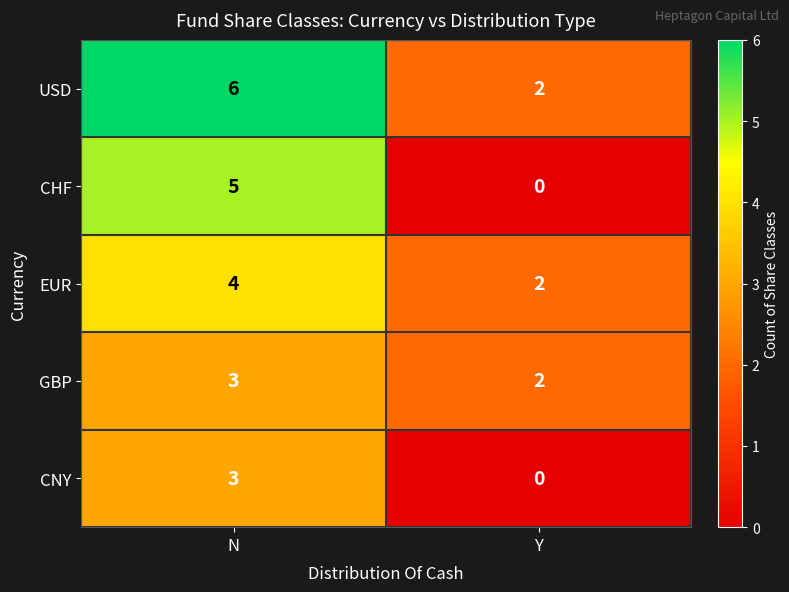

Reading left to right, what are all the values shown in this chart?

USD: N=6	Y=2
CHF: N=5	Y=0
EUR: N=4	Y=2
GBP: N=3	Y=2
CNY: N=3	Y=0